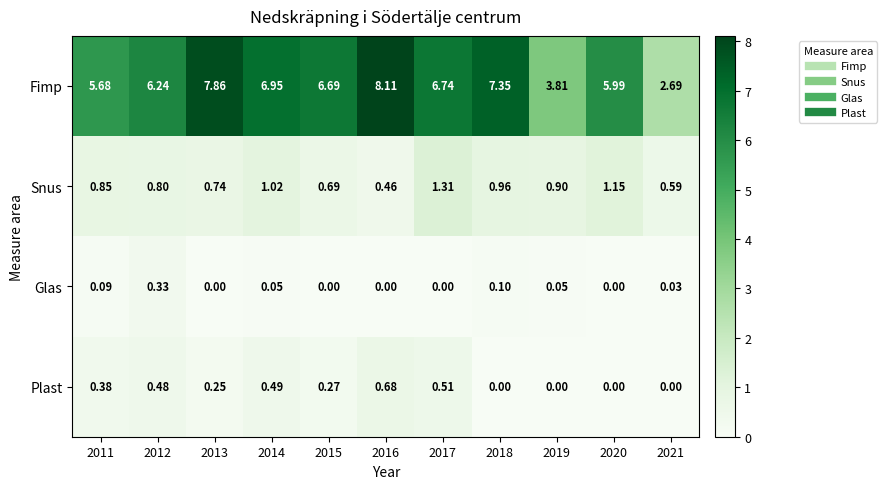

Which series has the widest spread of values?

Fimp